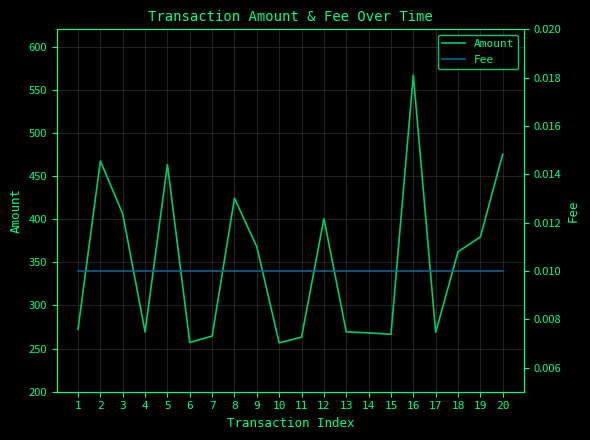

What is the value of the Amount point at the 14th from the left?

268.2